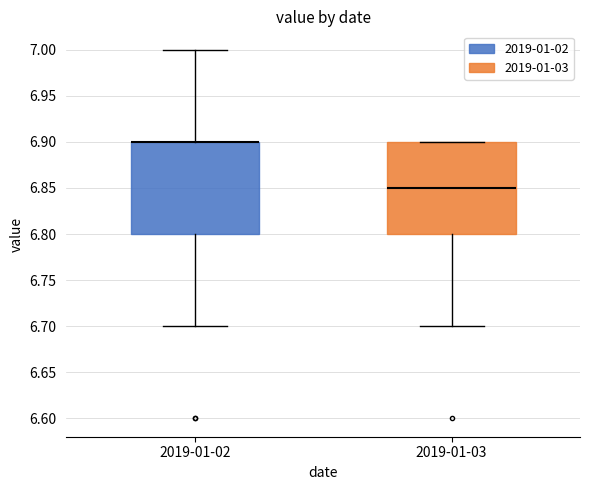

Where does the median line of the box for 2019-01-03 sit on the y-axis? The values are not printed on the chart, so give them approximately, as read against the axis.

6.85